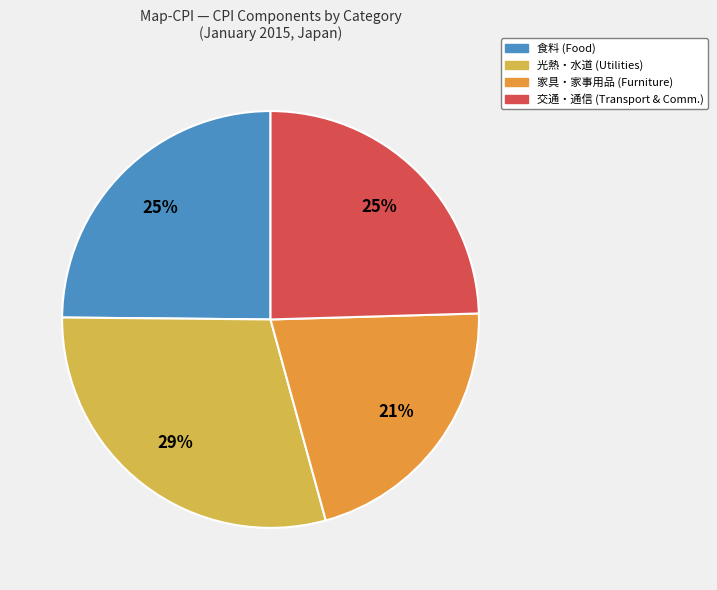

Is there any slice that represents more than half of the pie?

No